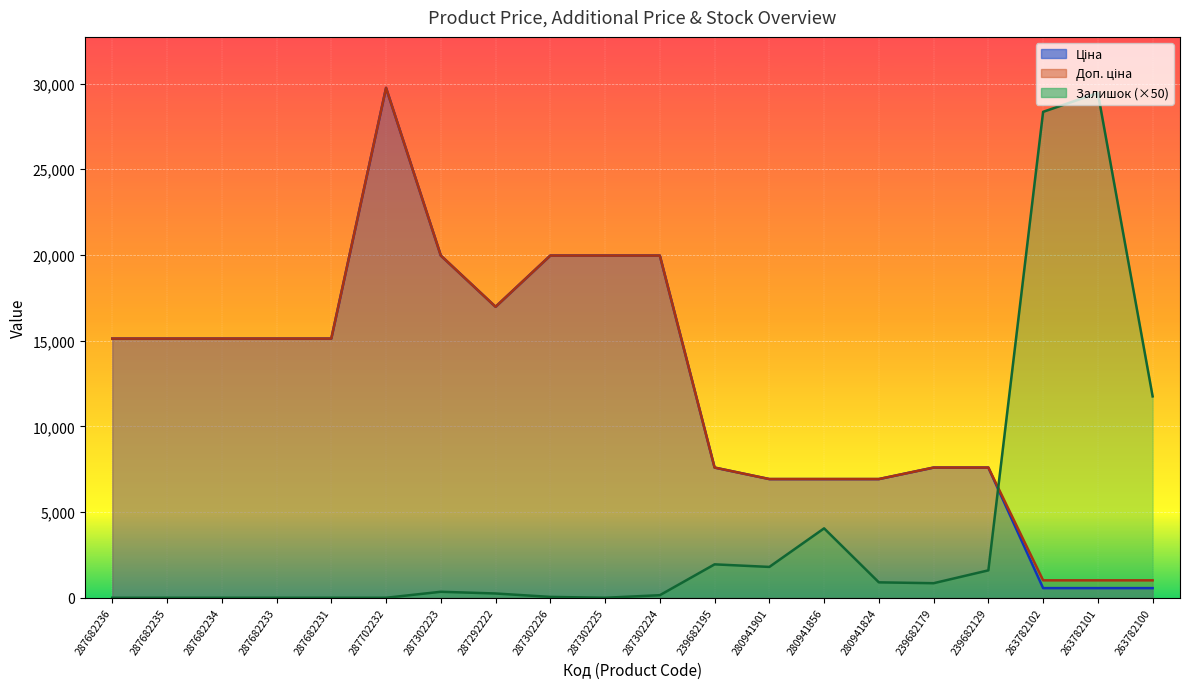

At which category does Ціна reach its first local valley?

287292222